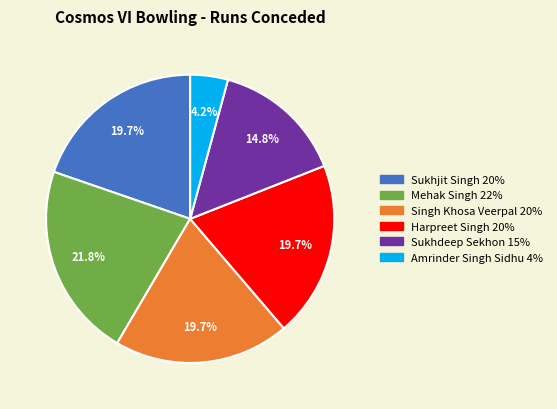

What is the largest slice in the pie chart?

Mehak Singh